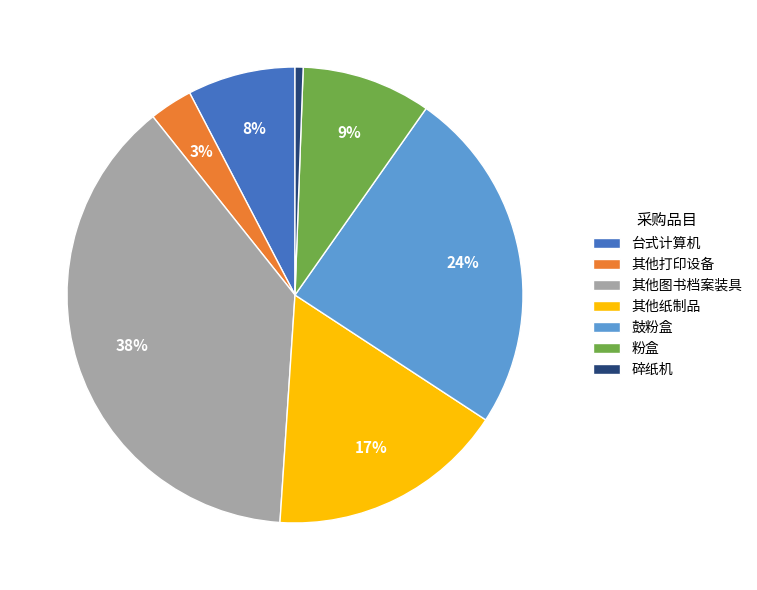

To the nearest percent, what percentage of the pie is 台式计算机?

8%